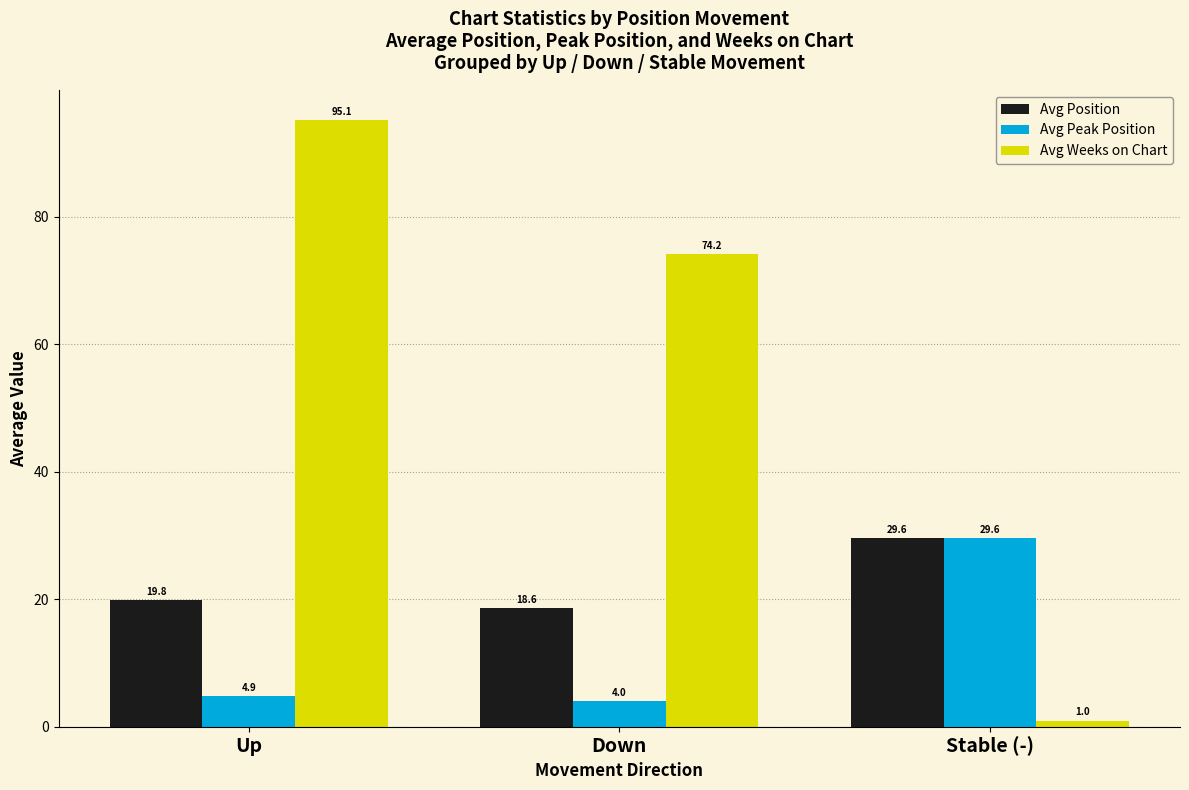

Is it true that Avg Position equals 19.8 at Up?

True